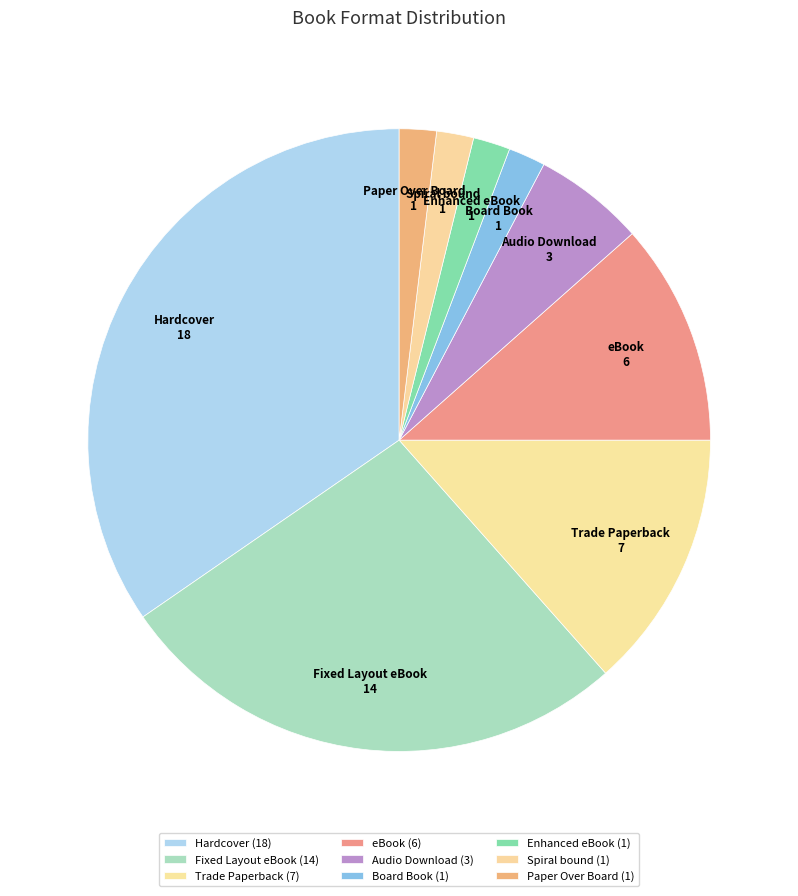

What percentage is the Hardcover slice, to the nearest percent?

35%